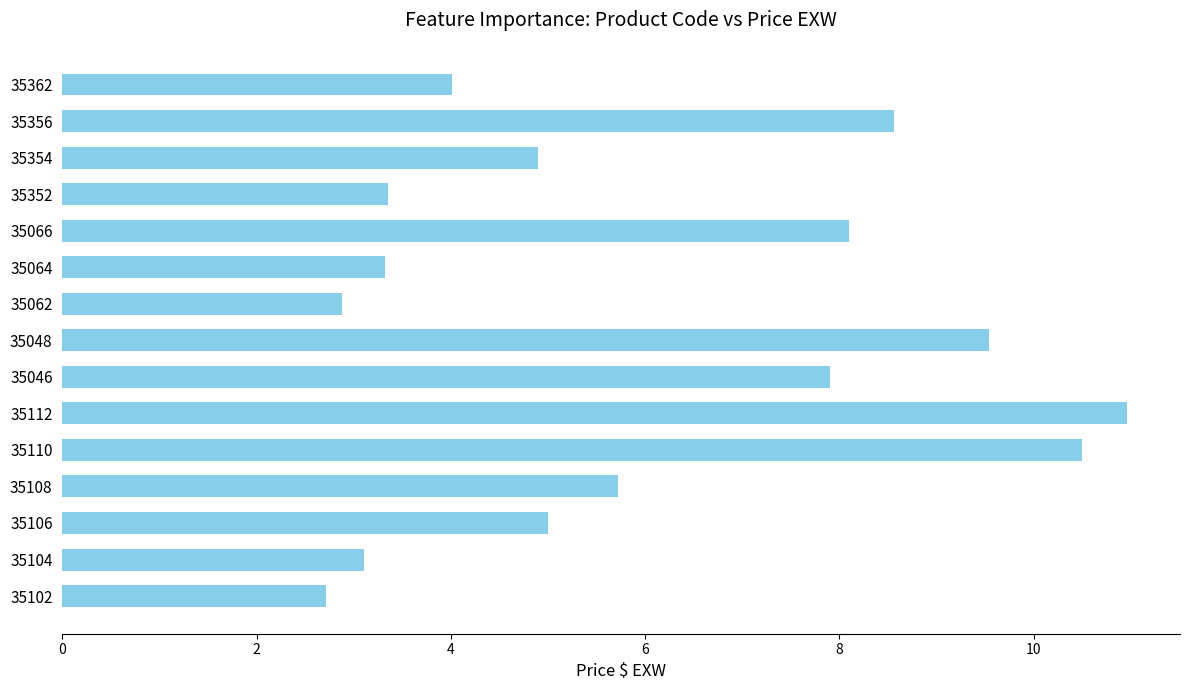

Where is the data nearest to the value 6?

35108